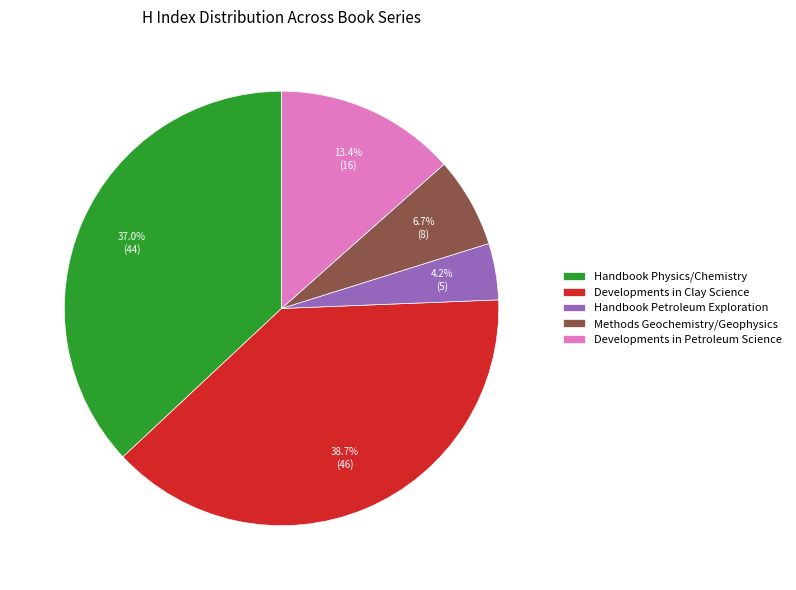

Between Methods Geochemistry/Geophysics and Handbook Physics/Chemistry, which is larger?

Handbook Physics/Chemistry